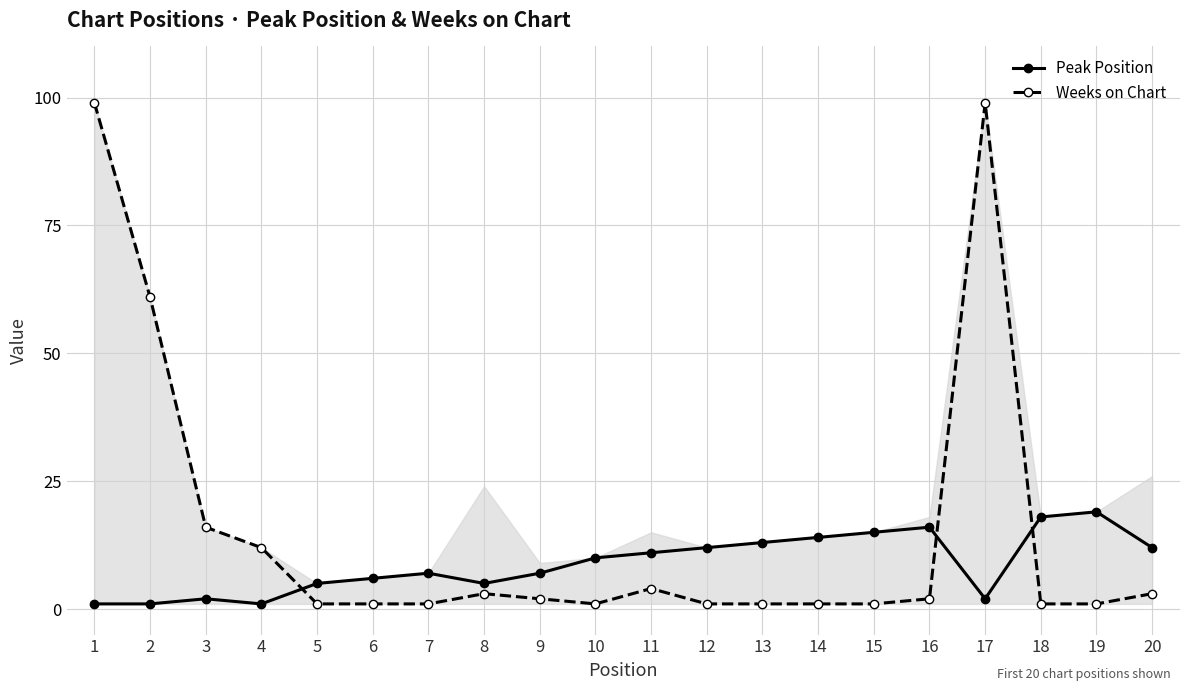

True or false: Peak Position and Weeks on Chart intersect in this chart.

True